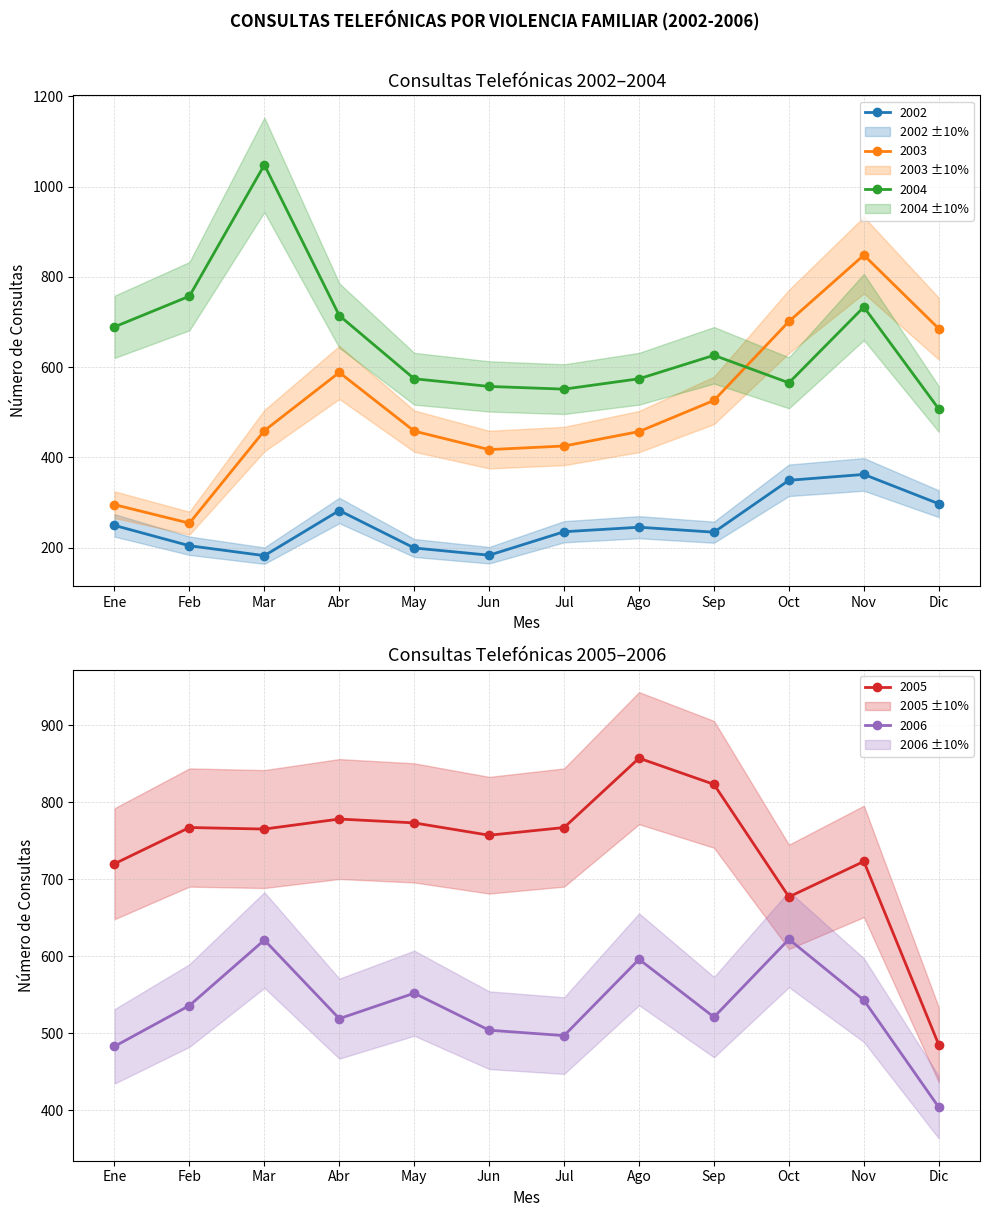

What is the sum of all 2005 values?

8892